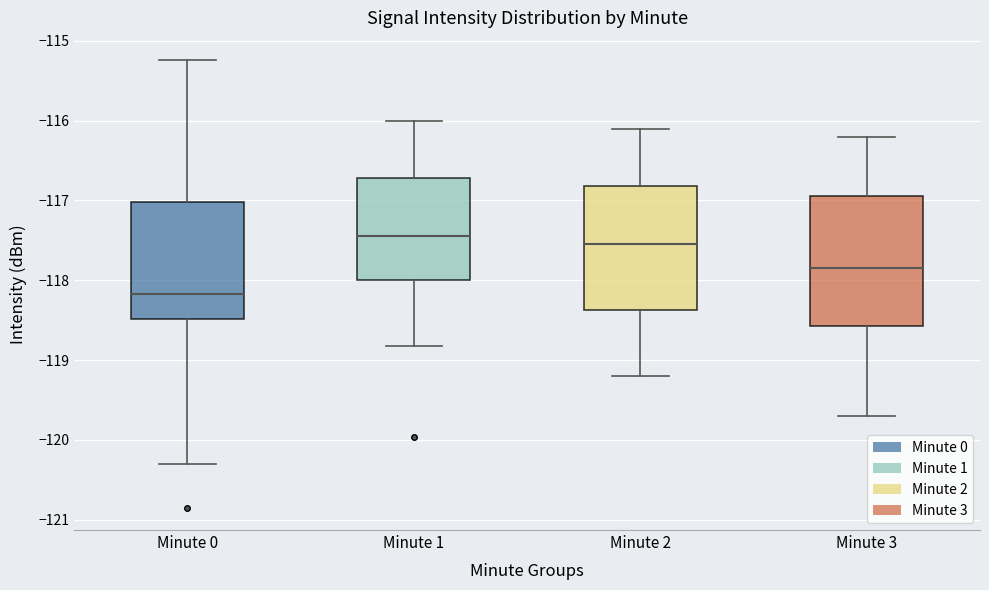

Reading left to right, transcribe this box plot: for each box, give where its median line is, the range the box spans, and where its two whiskers end, as read against the y-axis. The values are not printed on the chart, so give them approximately, as read against the axis.

Minute 0: median -118.2, box -118.5 to -117.0, whiskers -120.3 to -115.2
Minute 1: median -117.4, box -118.0 to -116.7, whiskers -118.8 to -116.0
Minute 2: median -117.5, box -118.4 to -116.8, whiskers -119.2 to -116.1
Minute 3: median -117.8, box -118.6 to -116.9, whiskers -119.7 to -116.2